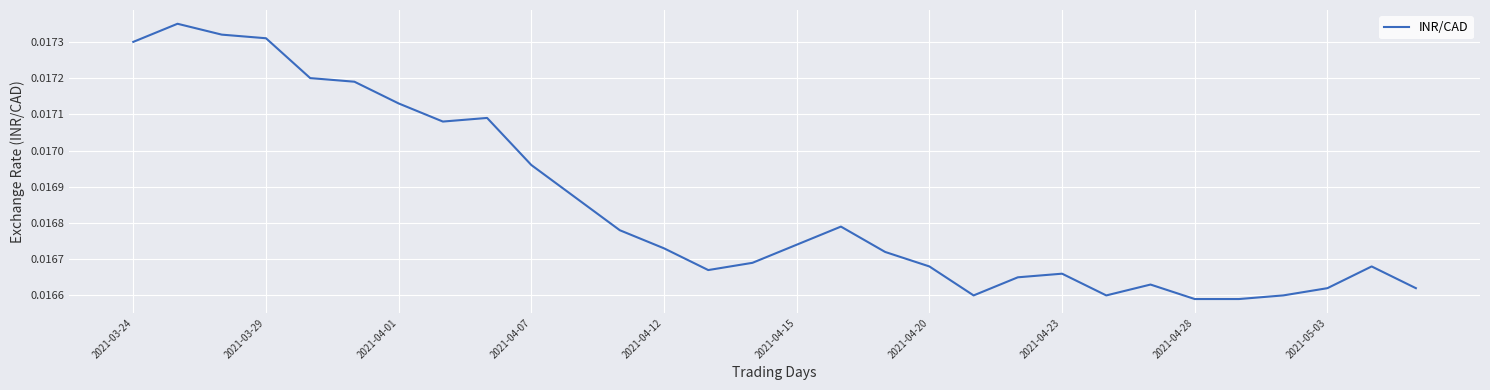

How many lines are shown in the chart?

1